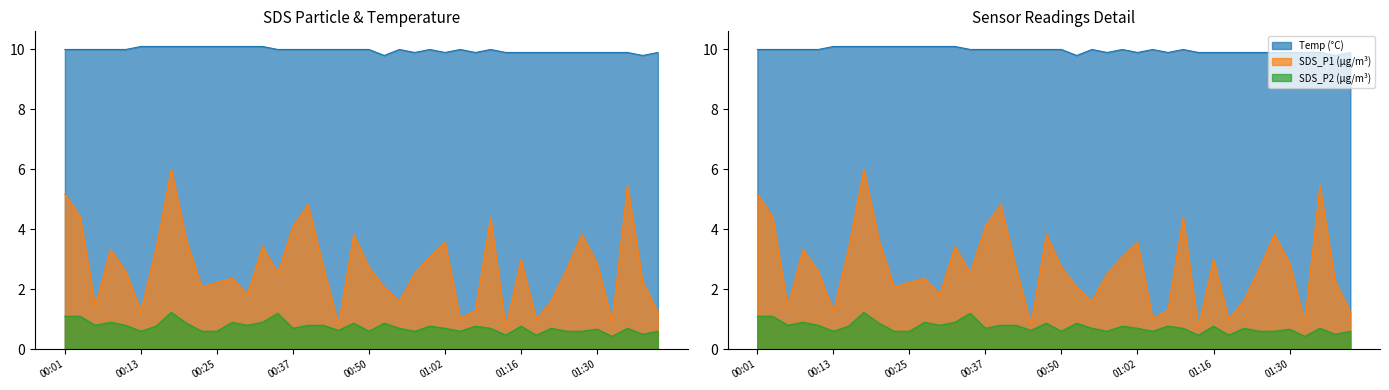

Which category has the highest value in the SDS_P2 series?

00:18